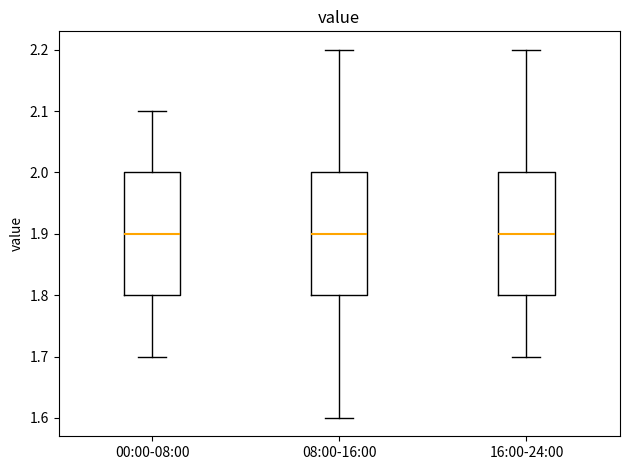

Where does the upper whisker of the box for 08:00-16:00 end on the y-axis? The values are not printed on the chart, so give them approximately, as read against the axis.

2.2